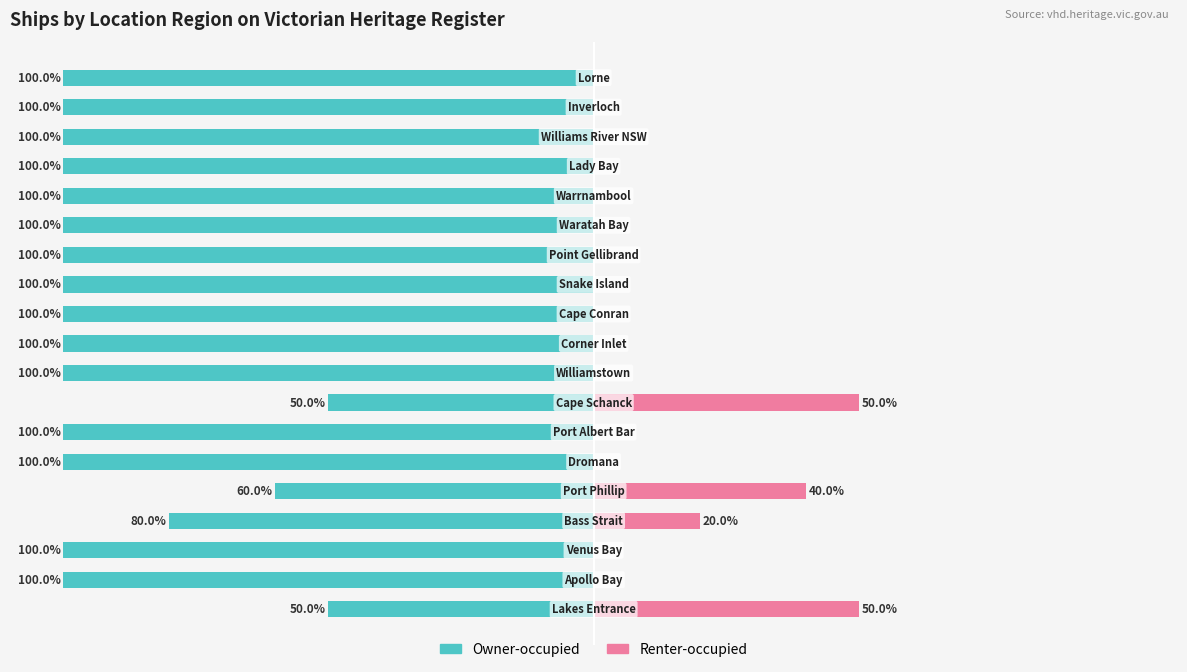

Reading left to right, transcribe all the data shown in this chart.

Owner-occupied: 0=-50	1=-100	2=-100	3=-80	4=-60	5=-100	6=-100	7=-50	8=-100	9=-100	10=-100	11=-100	12=-100	13=-100	14=-100	15=-100	16=-100	17=-100	18=-100
Renter-occupied: 0=50	1=0	2=0	3=20	4=40	5=0	6=0	7=50	8=0	9=0	10=0	11=0	12=0	13=0	14=0	15=0	16=0	17=0	18=0